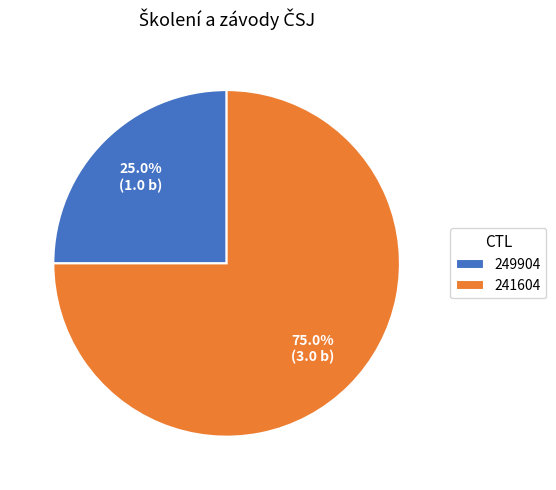

Which category has the smallest portion of the pie?

249904